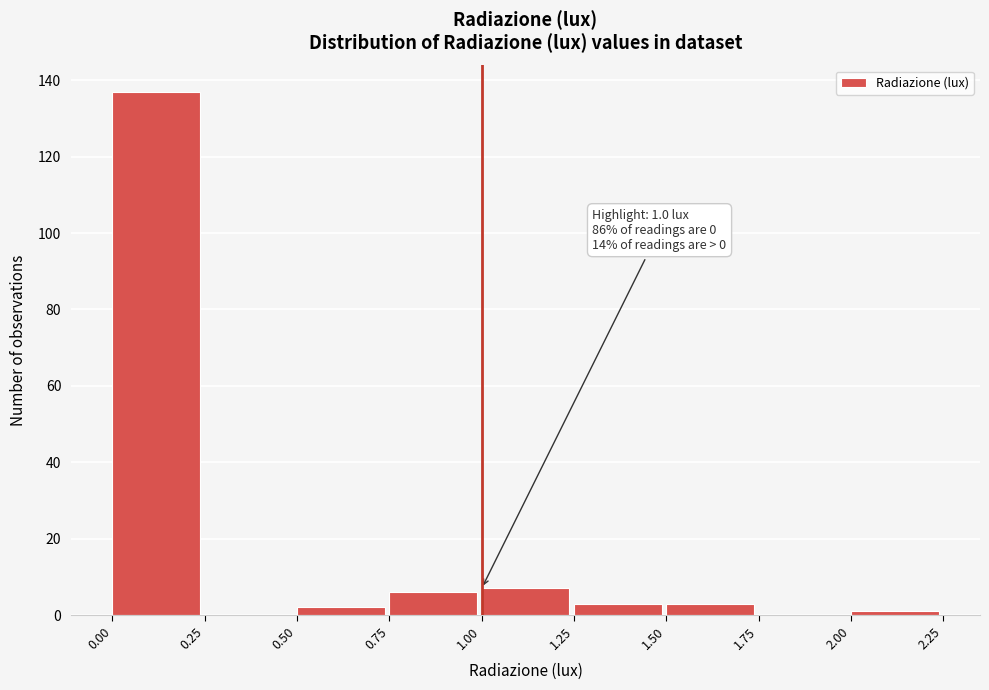

Over which range of the x-axis is the bar tallest?

0.00 to 0.25